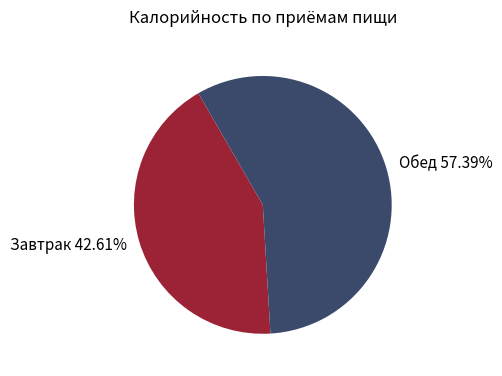

Between Обед and Завтрак, which is larger?

Обед